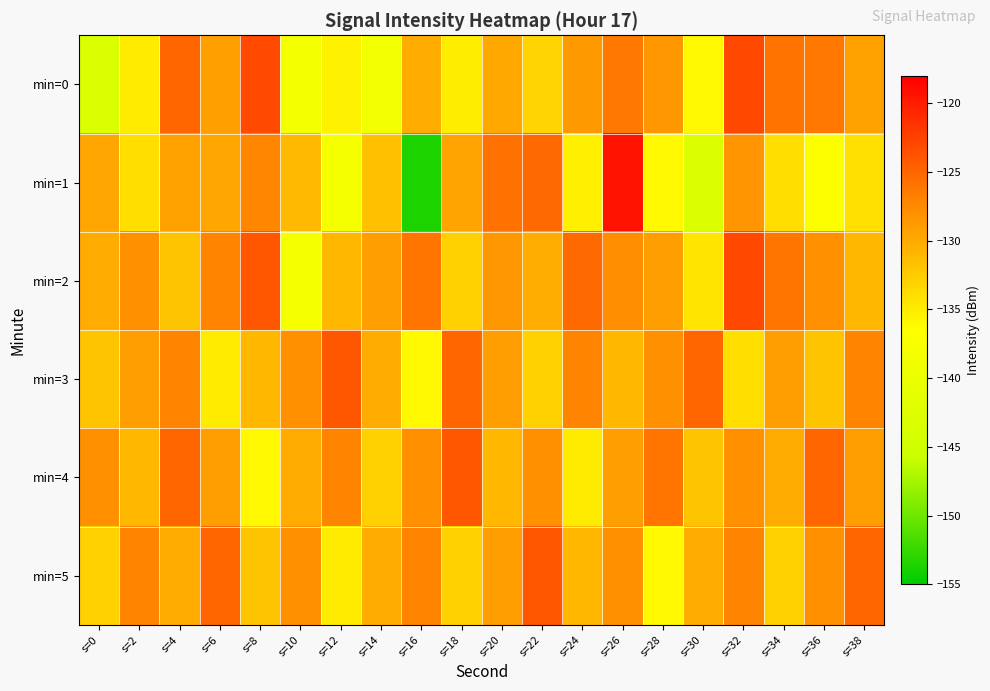

Reading right to left, transcribe all the data shown in this chart.

min=0: s=38=-129.4	s=36=-126.3	s=34=-125.9	s=32=-123.0	s=30=-135.9	s=28=-128.5	s=26=-126.3	s=24=-128.7	s=22=-133.3	s=20=-129.8	s=18=-135.1	s=16=-130.1	s=14=-139.1	s=12=-135.6	s=10=-138.4	s=8=-123.2	s=6=-129.2	s=4=-125.1	s=2=-135.0	s=0=-143.1
min=1: s=38=-134.1	s=36=-136.7	s=34=-134.0	s=32=-128.3	s=30=-143.0	s=28=-136.0	s=26=-119.4	s=24=-135.3	s=22=-125.3	s=20=-125.7	s=18=-129.5	s=16=-153.6	s=14=-131.6	s=12=-138.0	s=10=-131.1	s=8=-127.2	s=6=-129.6	s=4=-129.3	s=2=-133.9	s=0=-129.6
min=2: s=38=-131.0	s=36=-128.0	s=34=-126.0	s=32=-123.0	s=30=-134.5	s=28=-129.1	s=26=-127.8	s=24=-125.3	s=22=-130.2	s=20=-128.5	s=18=-133.0	s=16=-126.0	s=14=-129.0	s=12=-131.0	s=10=-138.0	s=8=-124.0	s=6=-127.0	s=4=-132.0	s=2=-128.0	s=0=-130.0
min=3: s=38=-127.0	s=36=-132.0	s=34=-129.0	s=32=-134.0	s=30=-125.0	s=28=-128.0	s=26=-131.0	s=24=-127.0	s=22=-133.0	s=20=-129.0	s=18=-125.0	s=16=-136.0	s=14=-130.0	s=12=-124.0	s=10=-128.0	s=8=-131.0	s=6=-135.0	s=4=-127.0	s=2=-129.0	s=0=-132.0
min=4: s=38=-129.0	s=36=-125.0	s=34=-130.0	s=32=-128.0	s=30=-132.0	s=28=-126.0	s=26=-129.0	s=24=-135.0	s=22=-128.0	s=20=-131.0	s=18=-124.0	s=16=-128.0	s=14=-133.0	s=12=-127.0	s=10=-130.0	s=8=-136.0	s=6=-129.0	s=4=-125.0	s=2=-131.0	s=0=-128.0
min=5: s=38=-125.0	s=36=-128.0	s=34=-133.0	s=32=-127.0	s=30=-130.0	s=28=-136.0	s=26=-128.0	s=24=-131.0	s=22=-124.0	s=20=-129.0	s=18=-133.0	s=16=-127.0	s=14=-130.0	s=12=-135.0	s=10=-128.0	s=8=-132.0	s=6=-125.0	s=4=-130.0	s=2=-127.0	s=0=-133.0